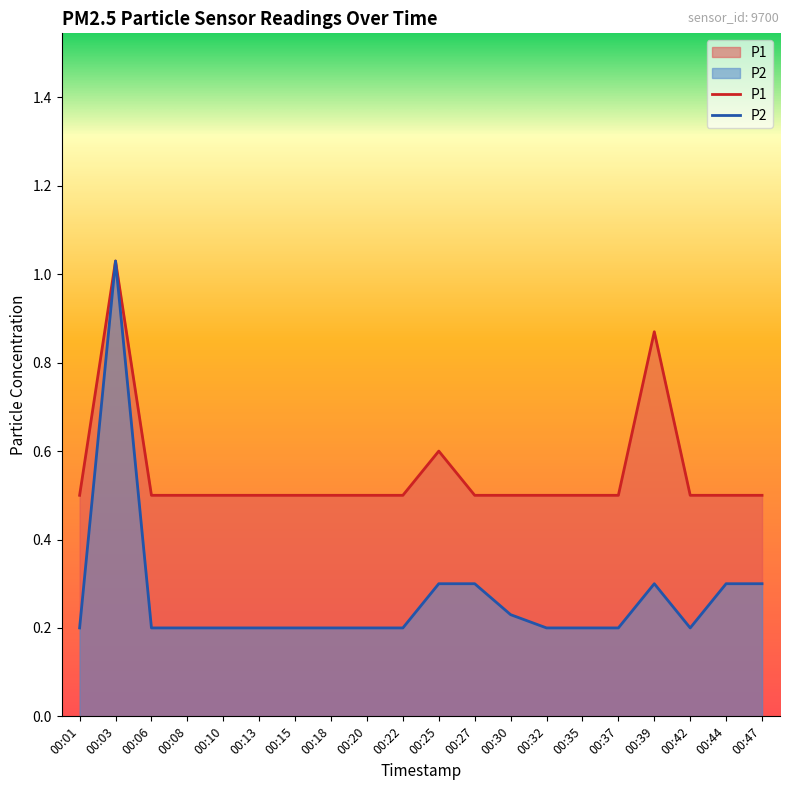

Rank the categories by P2 value from lowest to highest.

00:01, 00:06, 00:08, 00:10, 00:13, 00:15, 00:18, 00:20, 00:22, 00:32, 00:35, 00:37, 00:42, 00:30, 00:25, 00:27, 00:39, 00:44, 00:47, 00:03